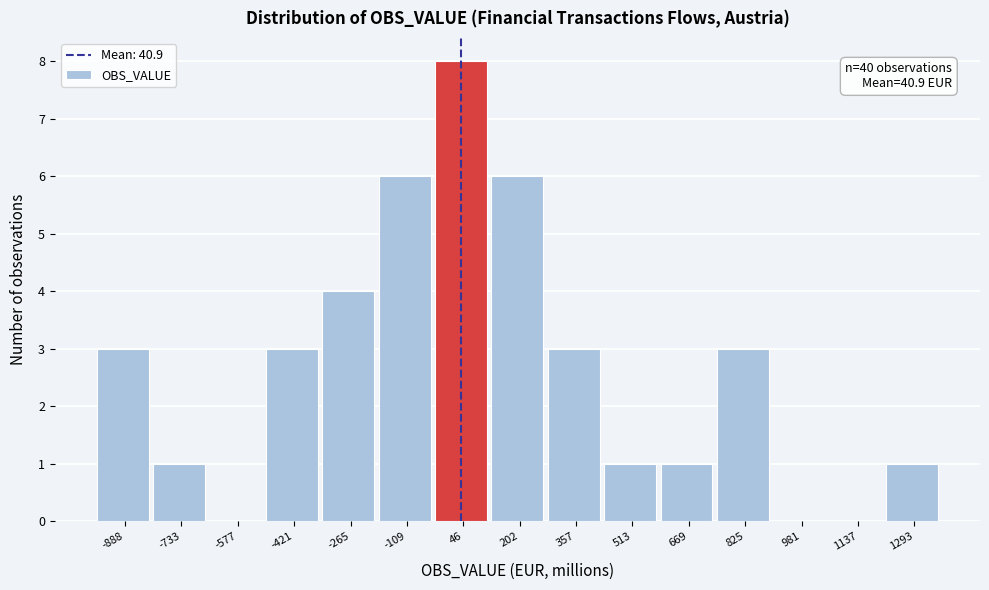

Which range on the x-axis has the tallest bar?

-40 to 120